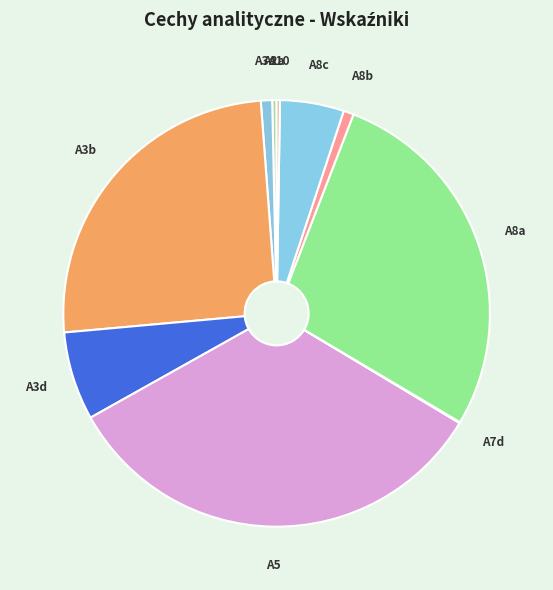

Does any single category account for the majority?

No